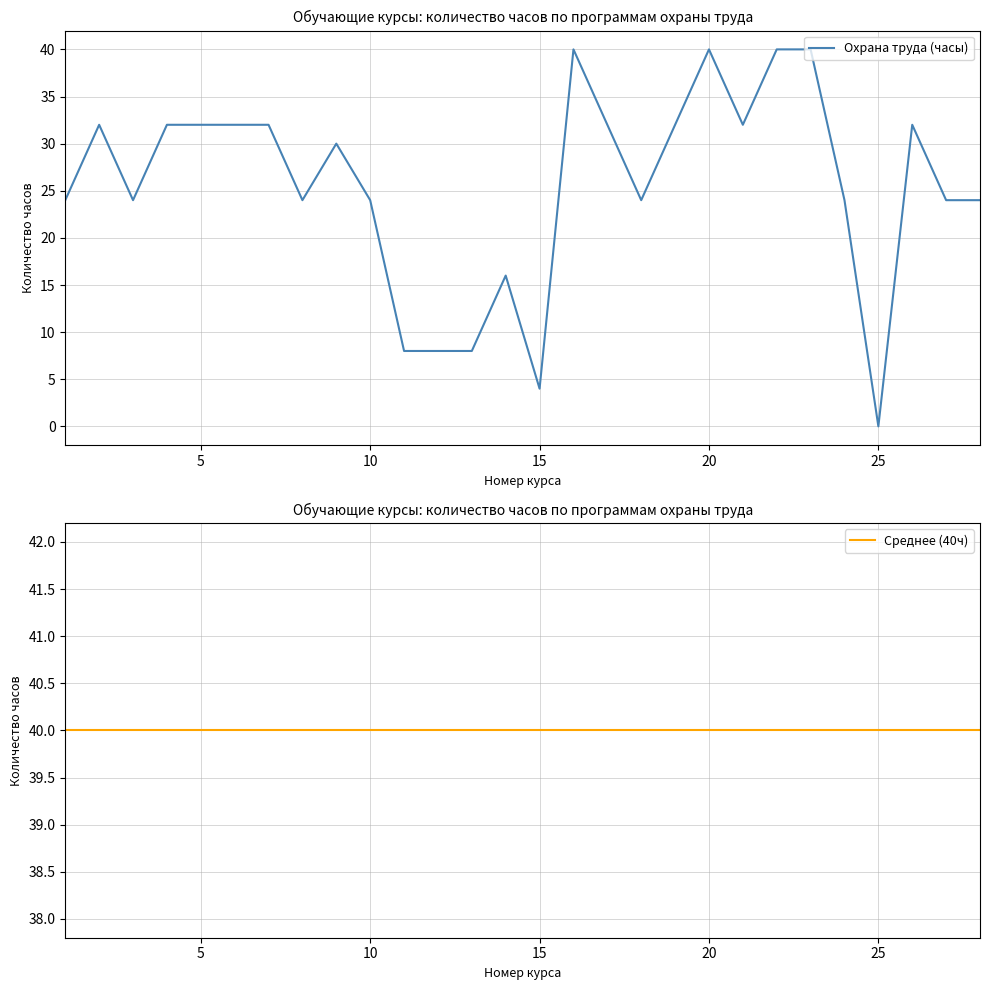

What are all the series names shown in the legend?

Охрана труда (часы), Среднее (40ч)